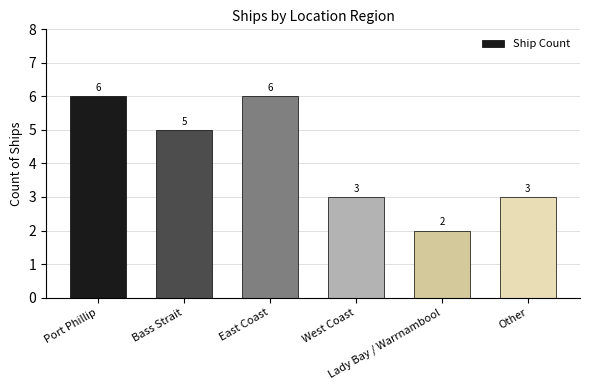

Reading left to right, what are all the values shown in this chart?

6	5	6	3	2	3